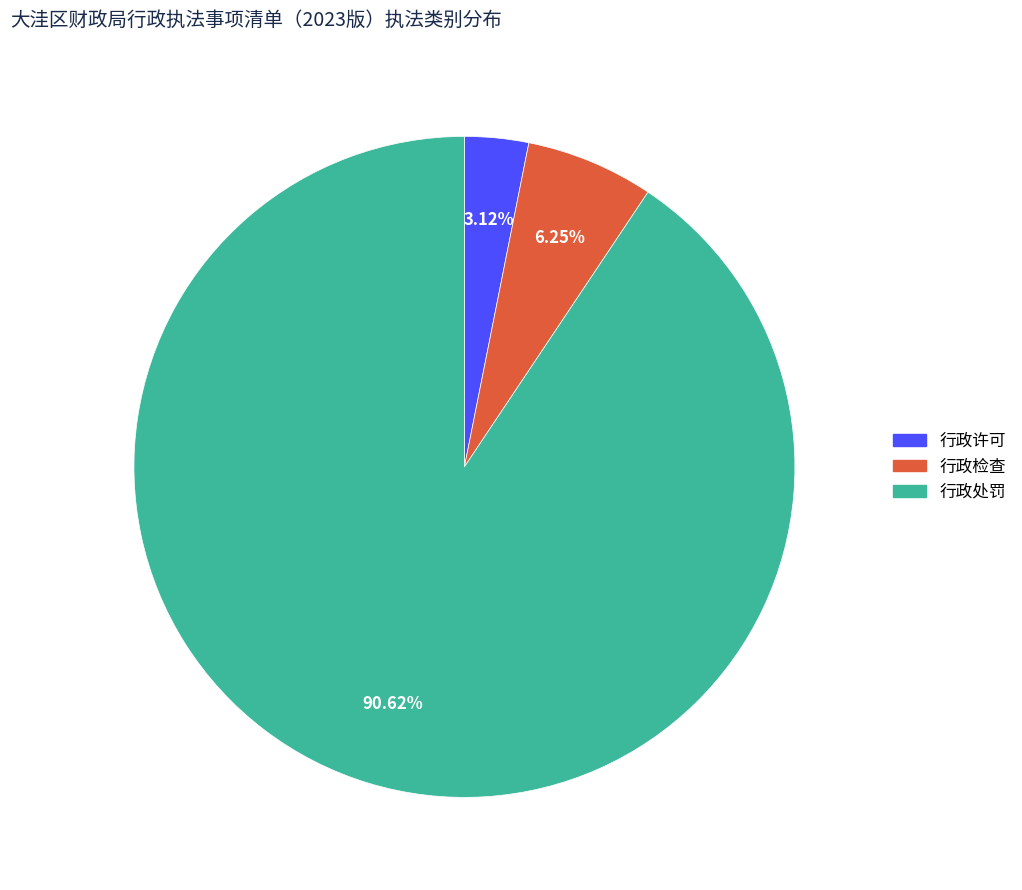

Which has a higher value, 行政处罚 or 行政检查?

行政处罚